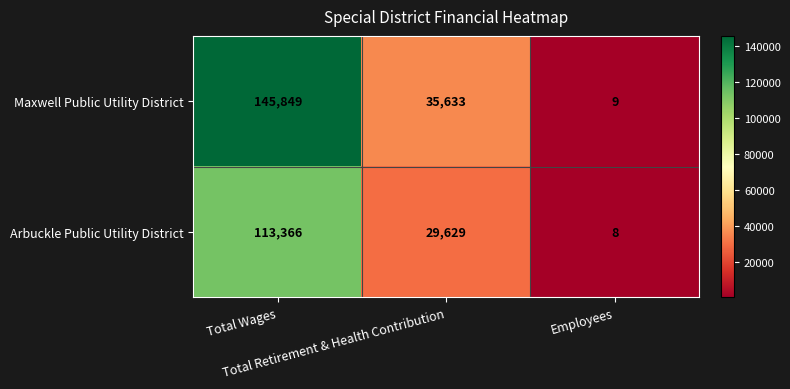

Which series has the largest total across all categories?

Maxwell Public Utility District